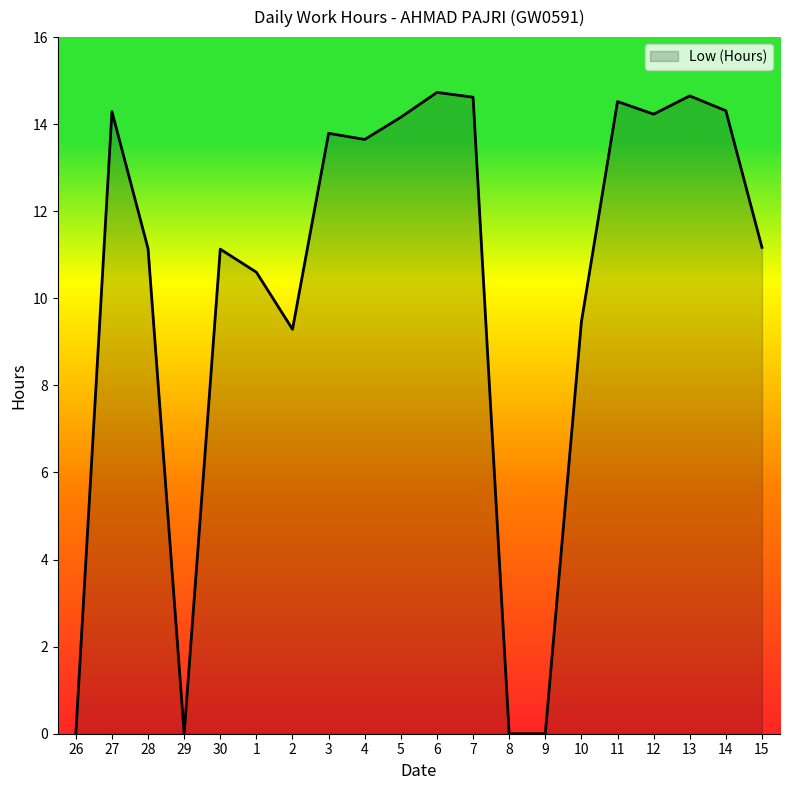

Does the chart display data point markers on the line(s)?

No